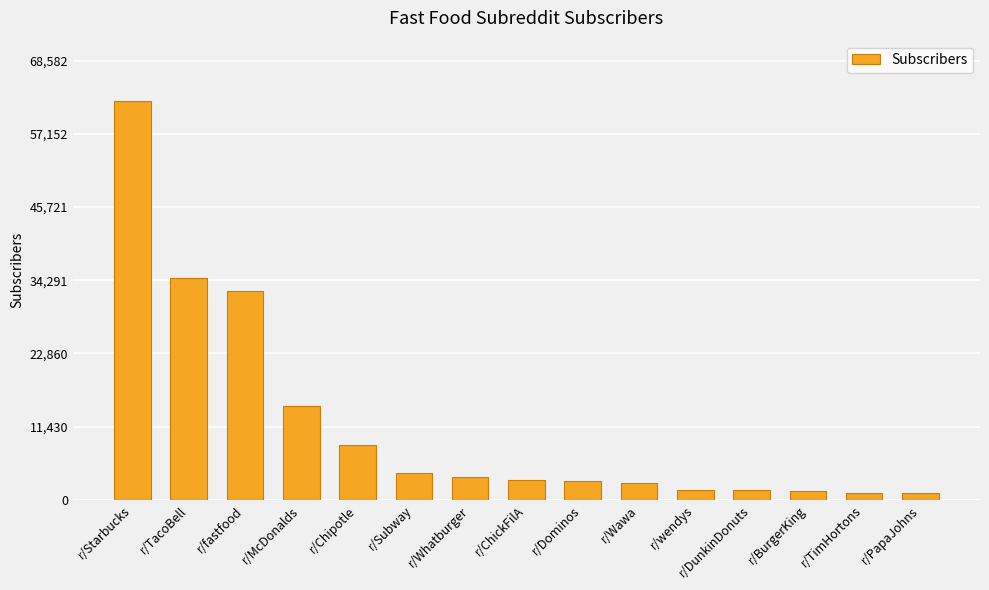

Which label corresponds to the largest value in the chart?

r/Starbucks